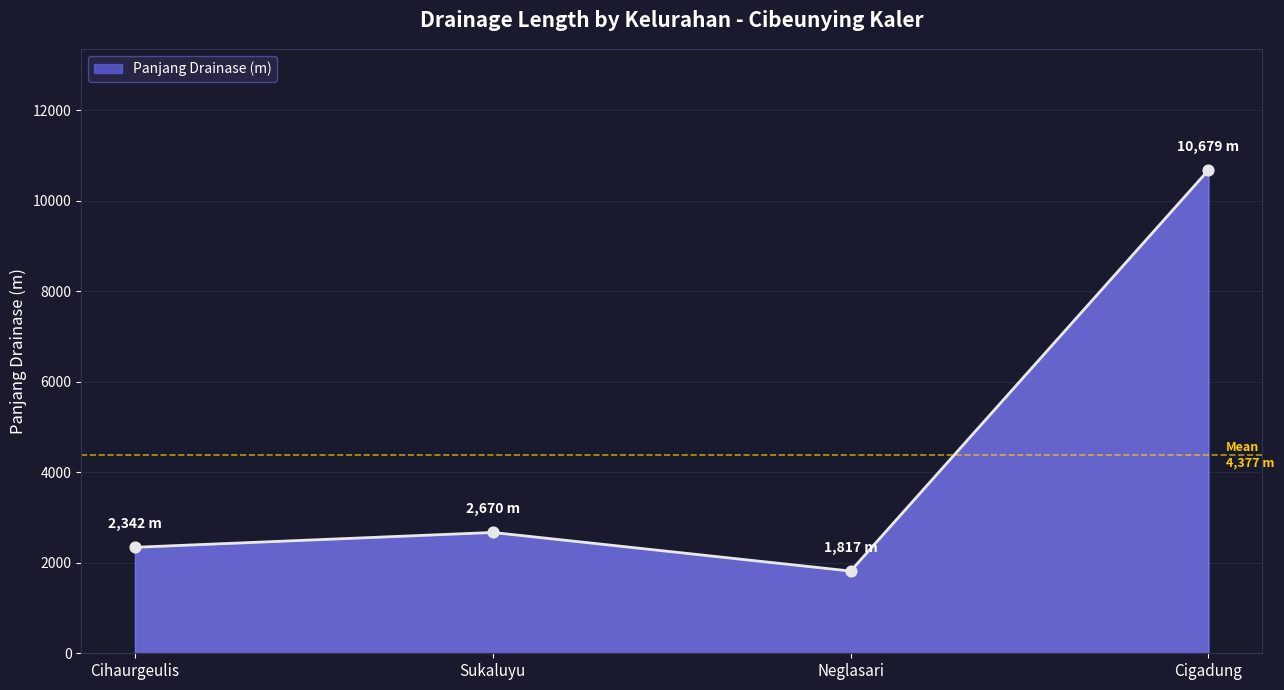

What is the change in value from Cihaurgeulis to Sukaluyu?

+328